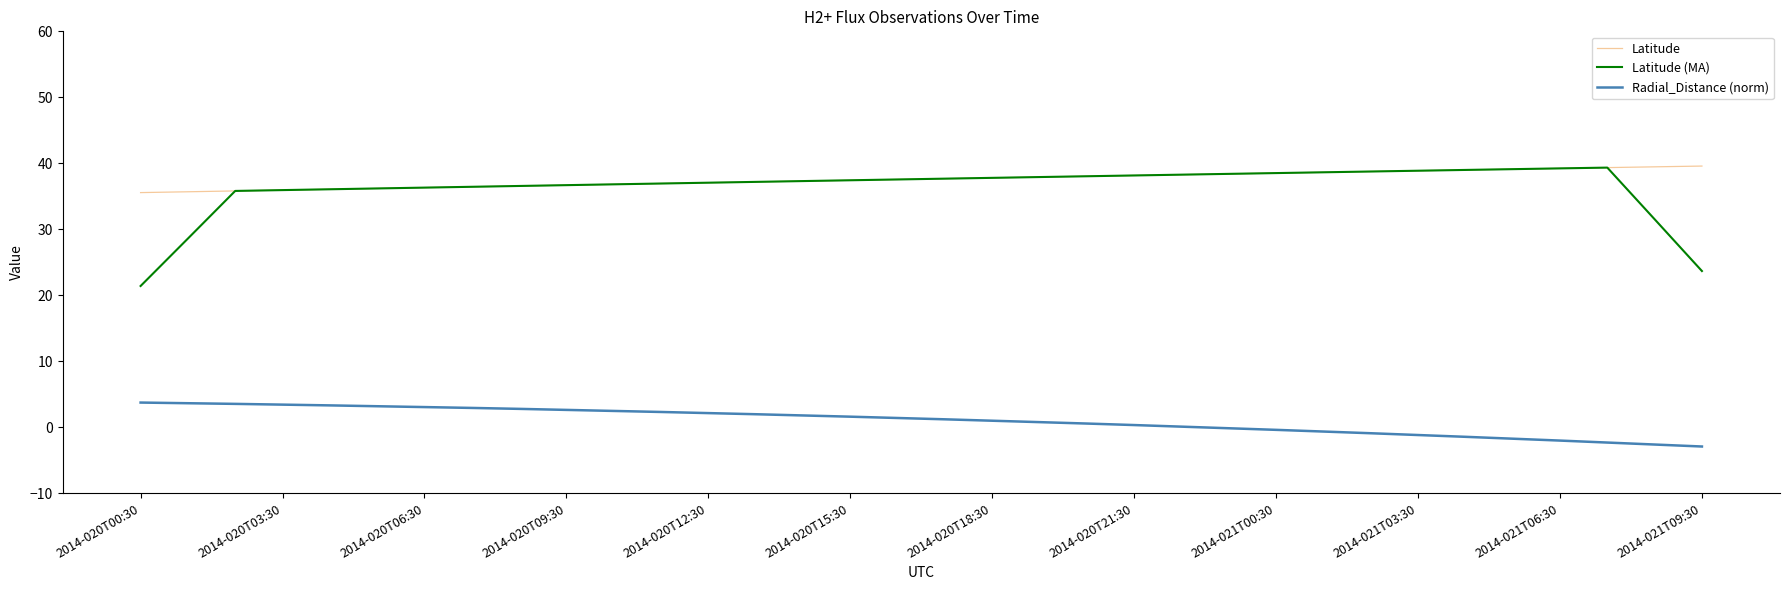

After their last crossing, which series has the higher values: Latitude (MA) or Latitude?

Latitude